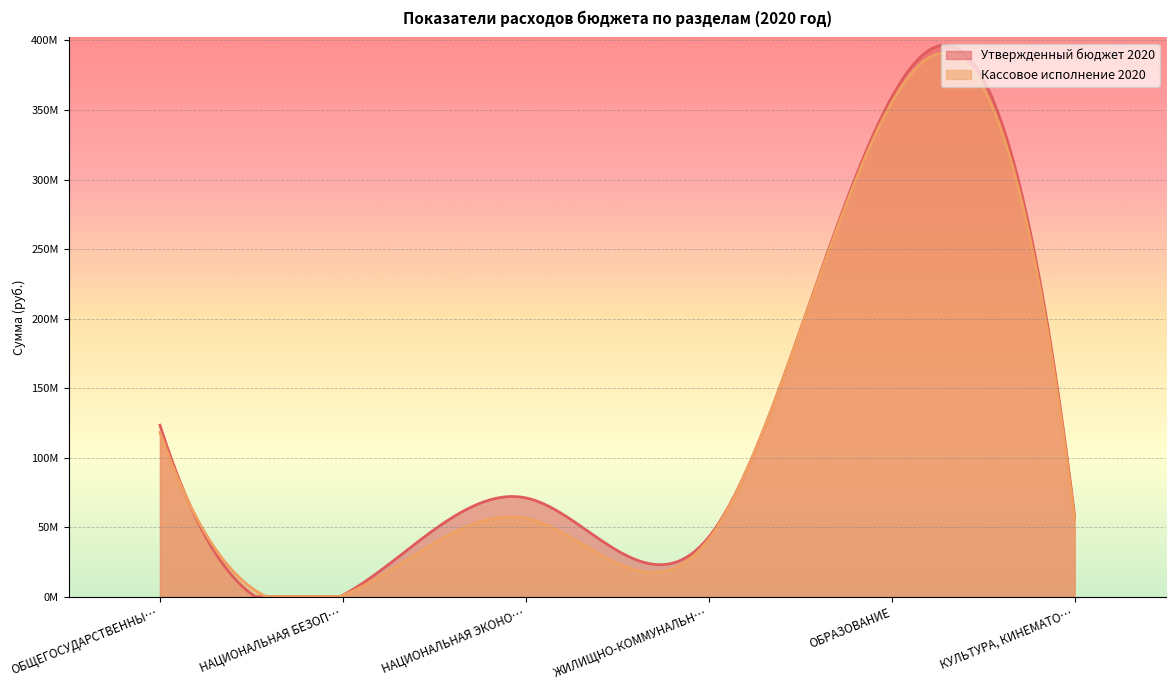

True or false: Кассовое исполнение 2020 has a value of 1363290.9 at НАЦИОНАЛЬНАЯ БЕЗОПАСНОСТЬ.

False